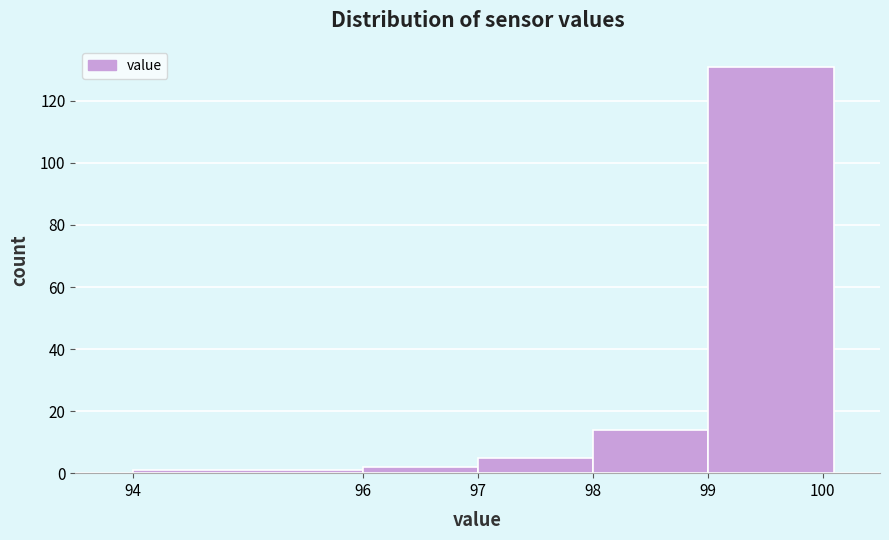

How tall is the bar that spans 99.0 to 100.1 on the x-axis? The values are not printed on the chart, so give them approximately, as read against the axis.

132